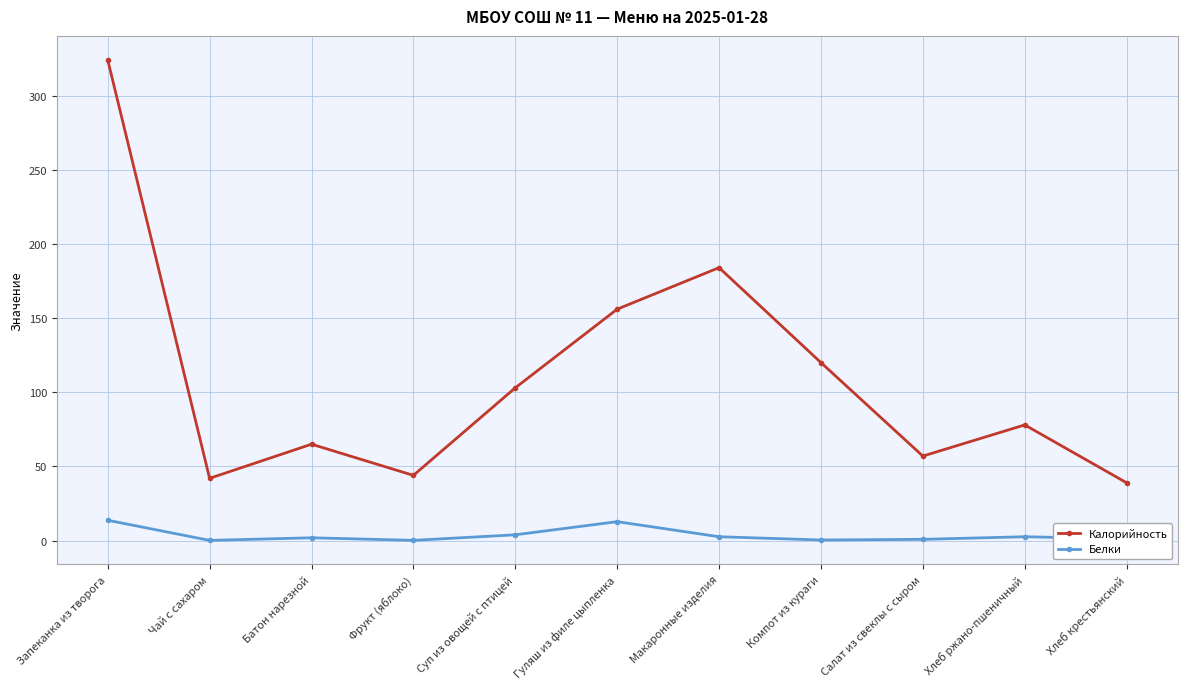

At which category is the sum across all series the highest?

Запеканка из творога